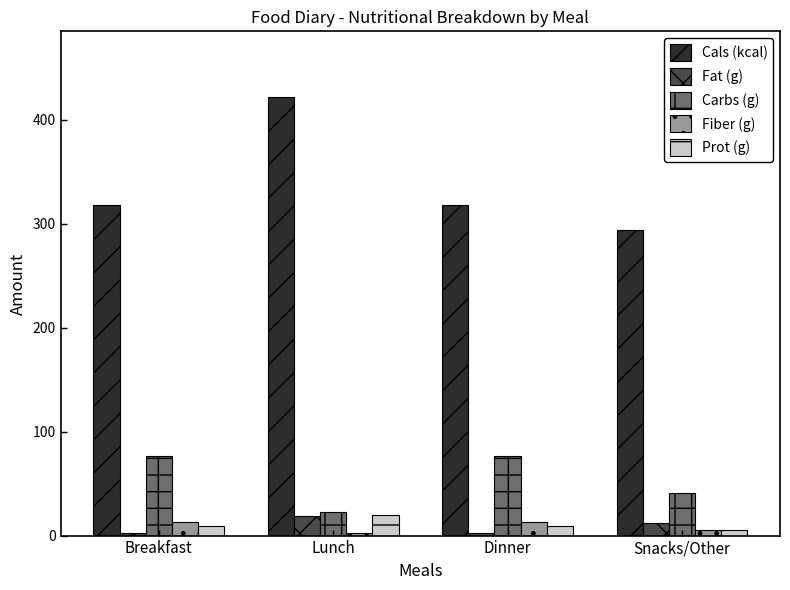

What position from the left is Snacks/Other?

4